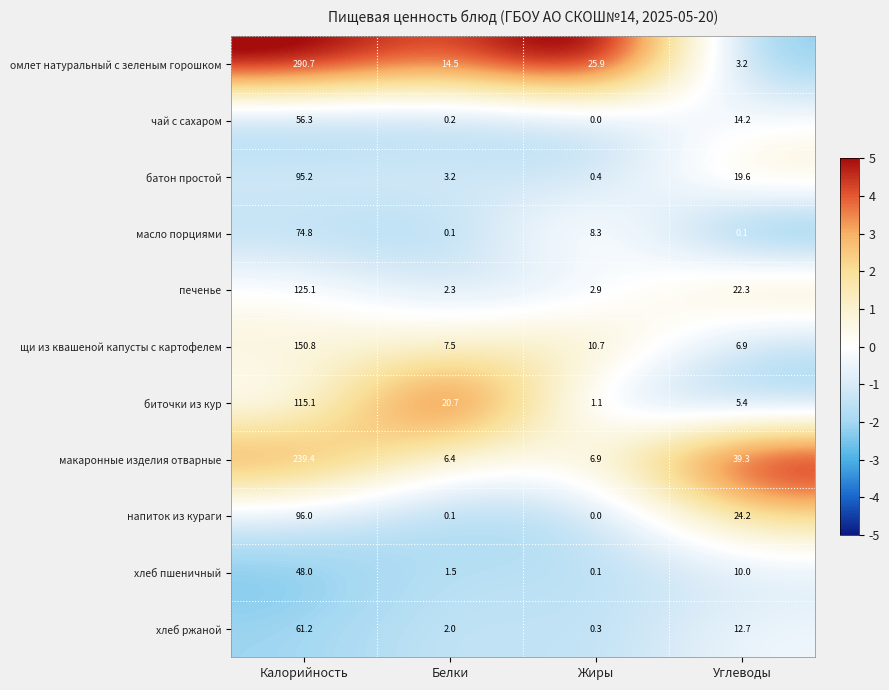

Rank the categories by хлеб пшеничный value from highest to lowest.

Калорийность, Углеводы, Белки, Жиры